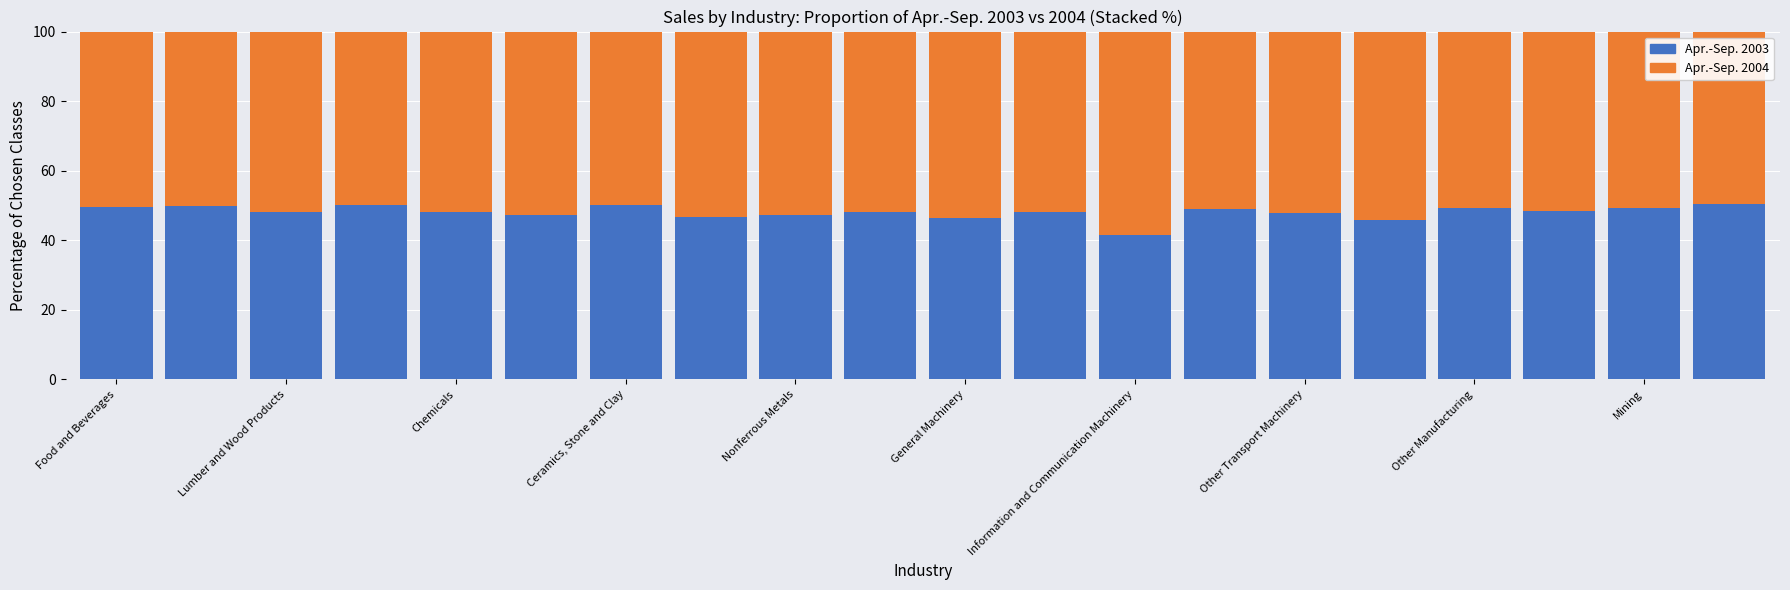

What is the highest value of the Apr.-Sep. 2003 series?

50.4